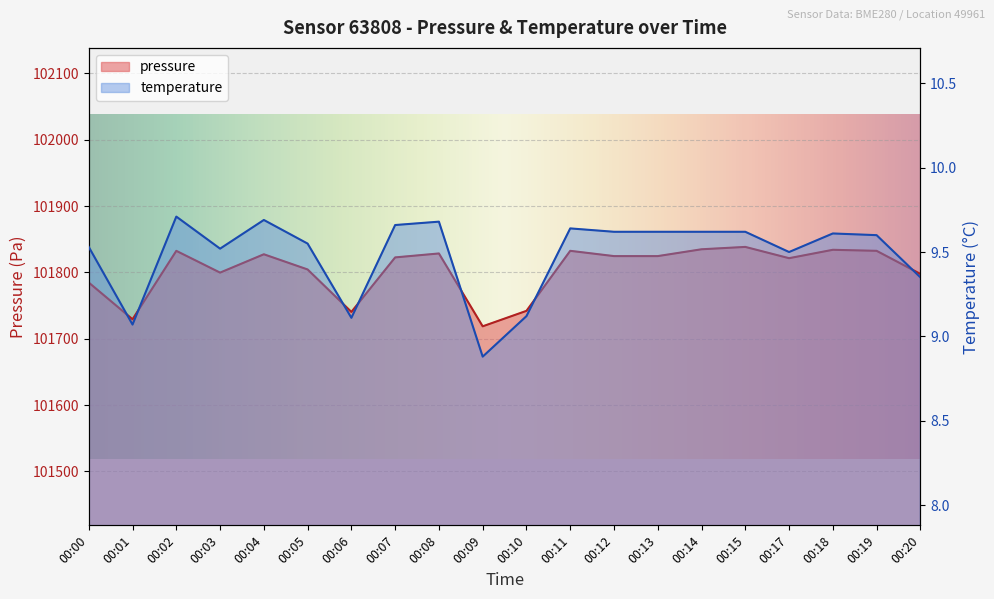

True or false: temperature has a value of 8.9 at 00:09.

True